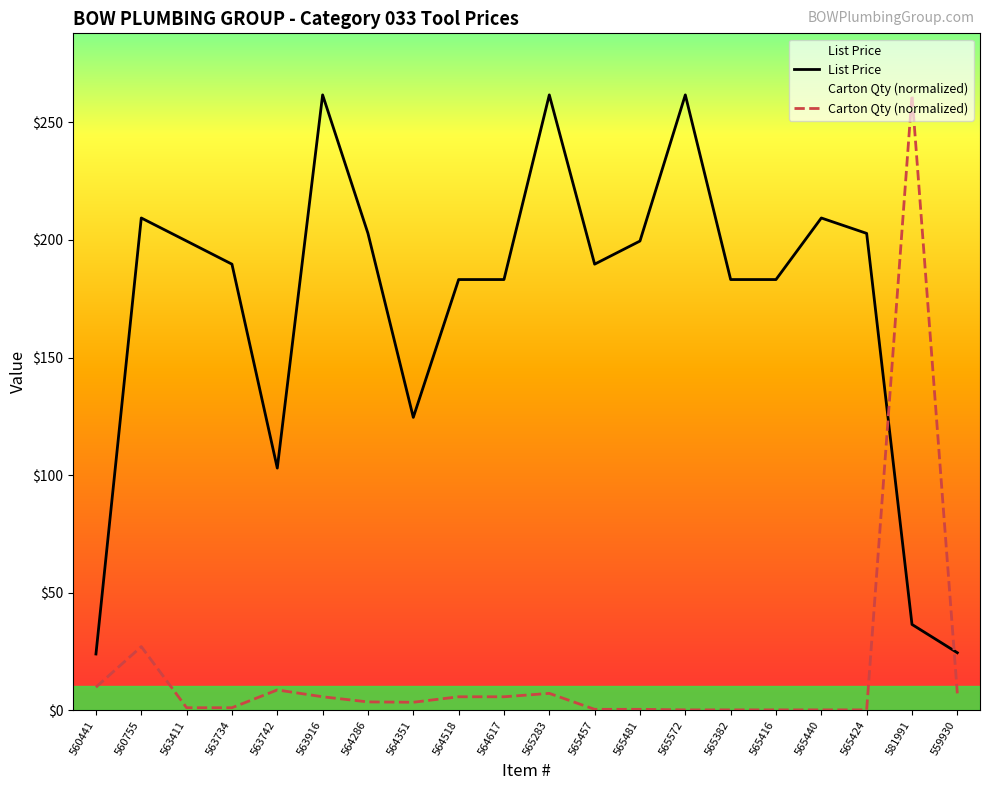

List the series in order of their overall mean, lowest first.

Carton Qty (normalized), List Price